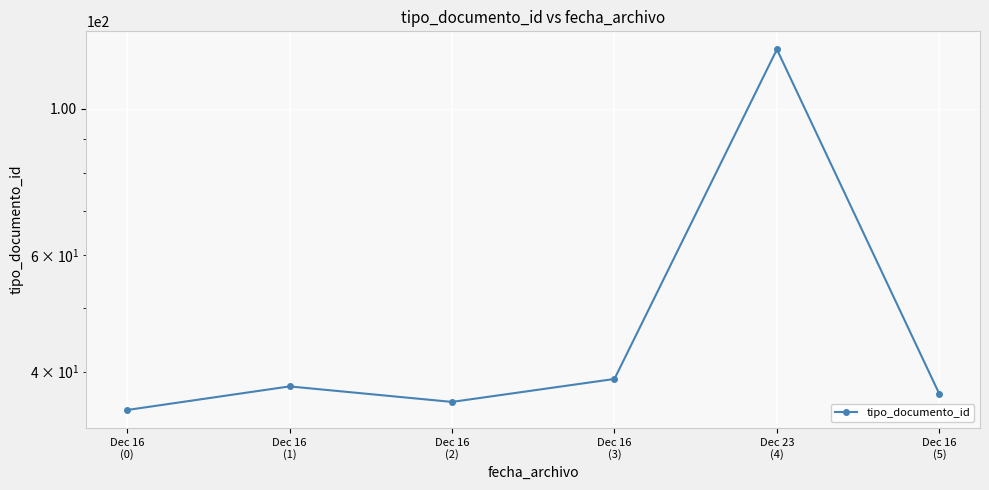

Does the chart display data point markers on the line(s)?

Yes